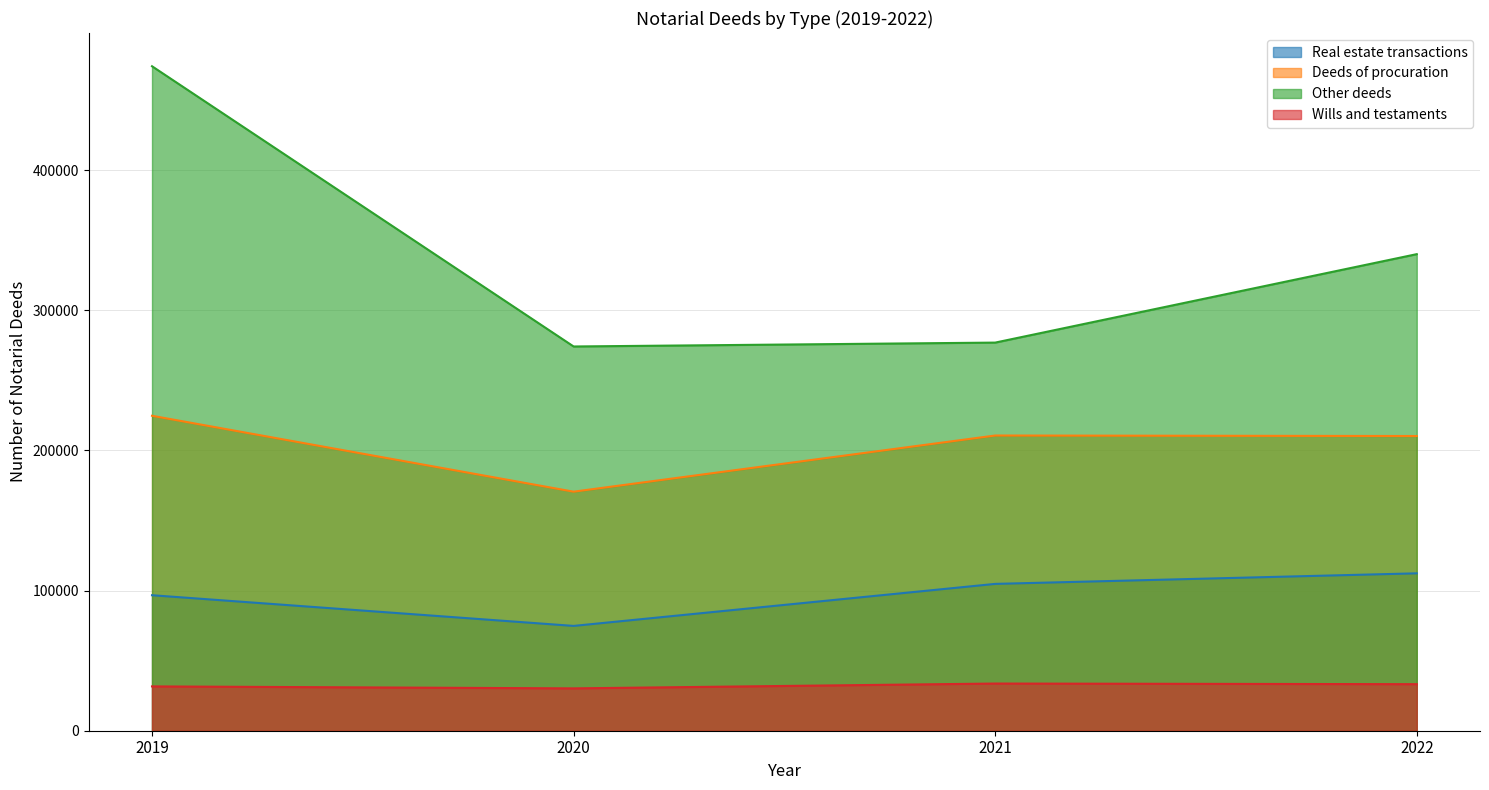

Is it true that Real estate transactions equals 186872 at 2022?

False